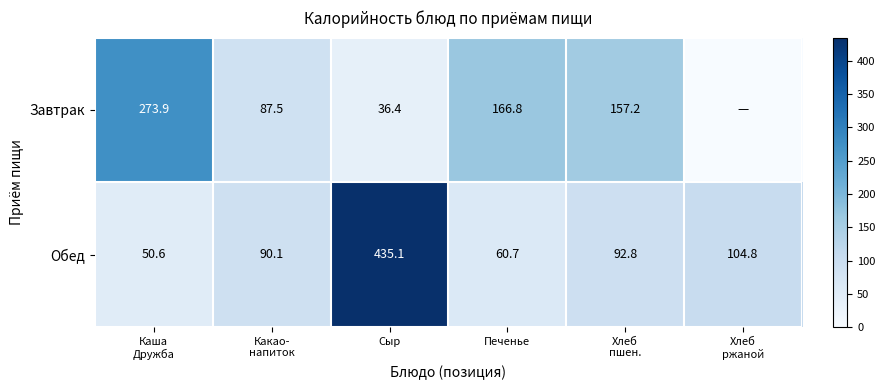

The Обед series shows 435.1 at Сыр. True or false?

True